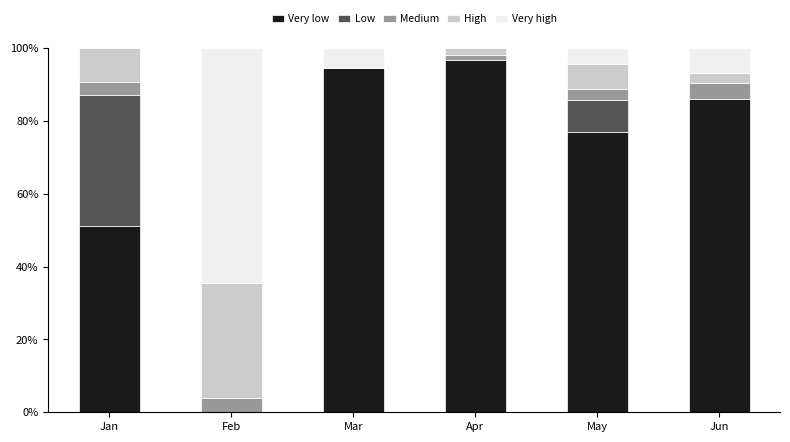

What is the total value across all series at Jan?

100.0